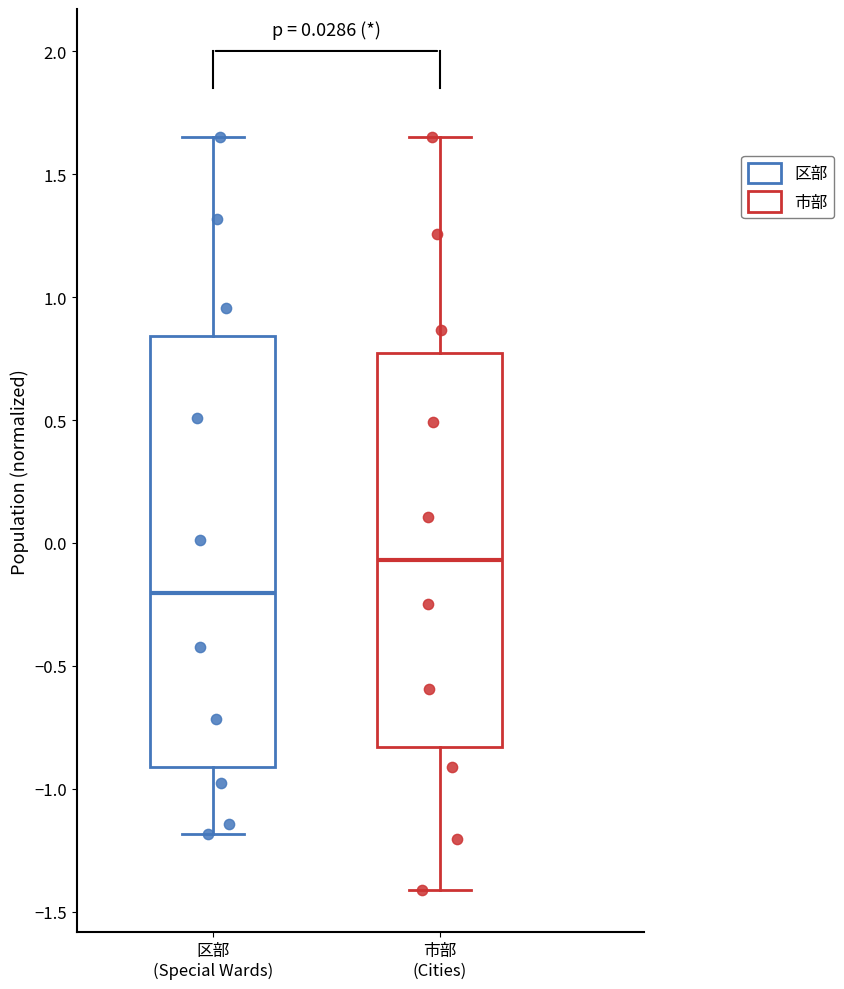

Which box is the tallest, from its lower edge to its upper edge?

区部 (Special Wards)